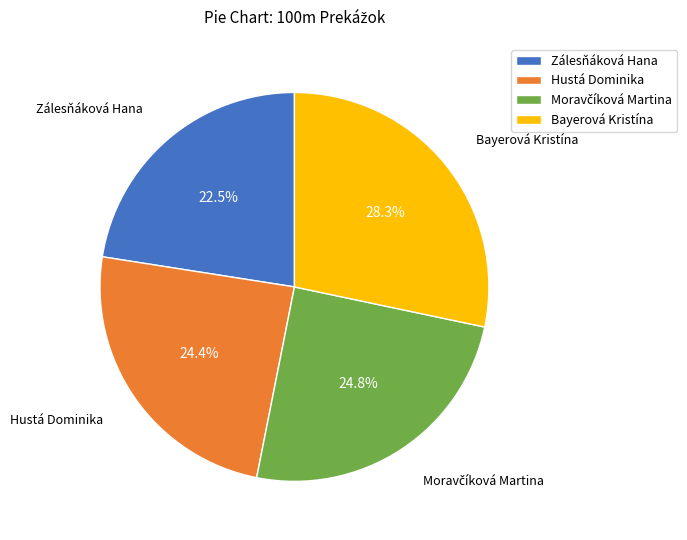

What is the largest slice in the pie chart?

Bayerová Kristína